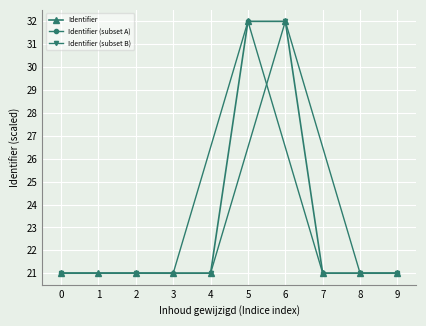

True or false: Identifier has a value of 55.9 at 6.

False